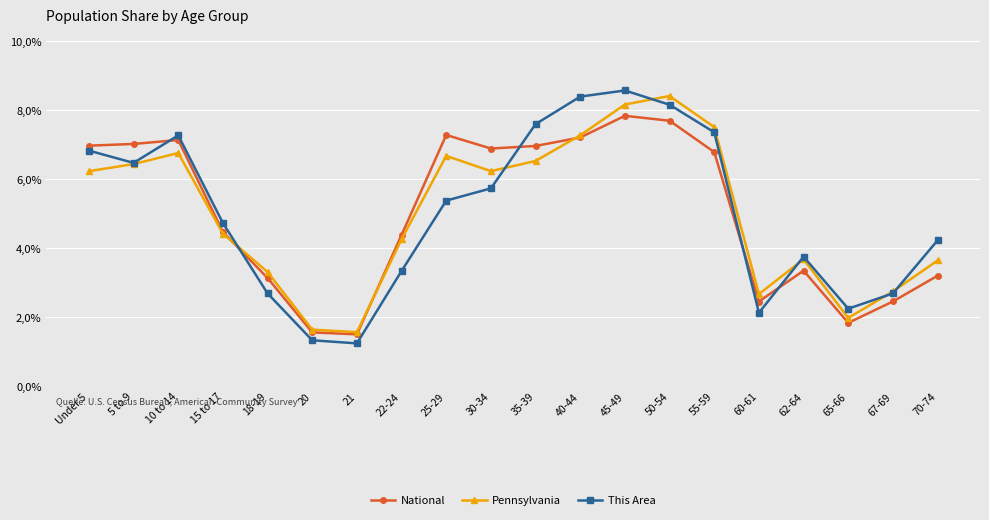

What is the total value across all series at 25-29?

19.3